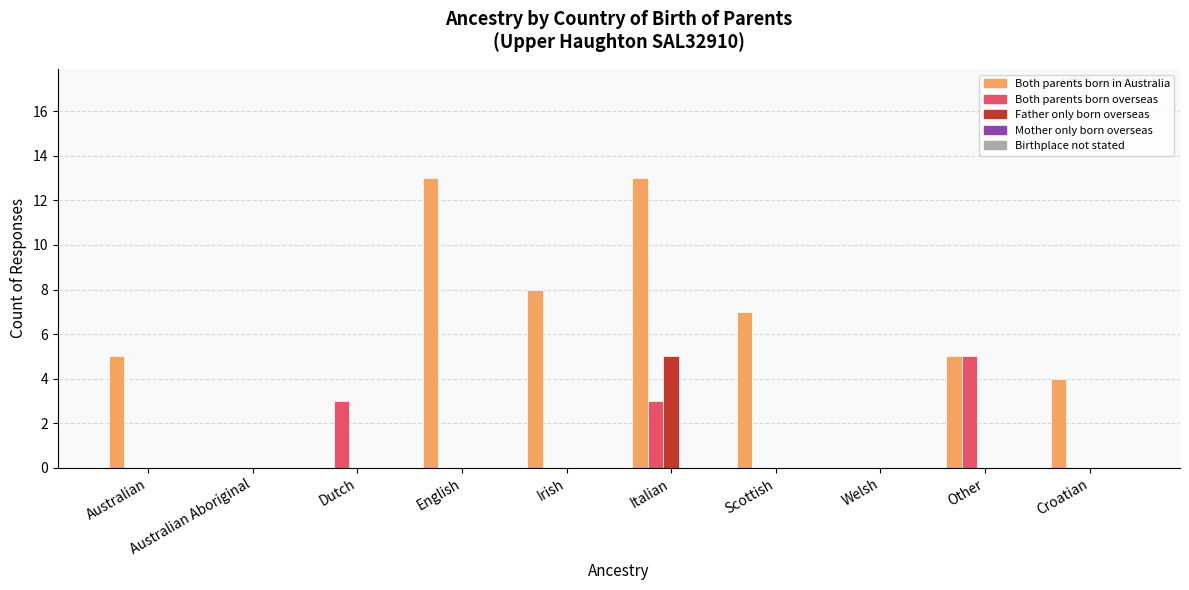

Which series has the largest range (max minus min)?

Both parents born in Australia